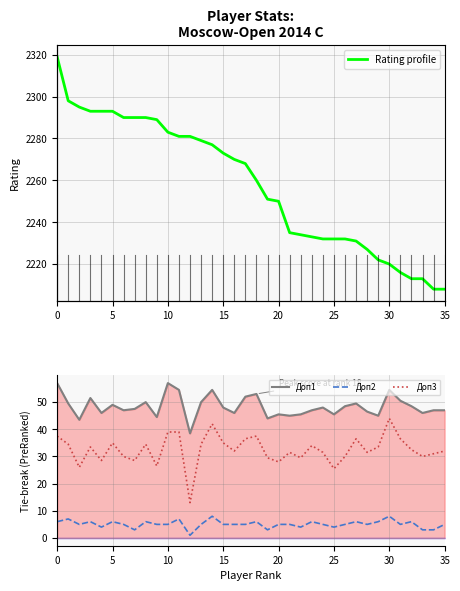

What is the difference between the maximum and minimum values in the Доп1 series?

18.5